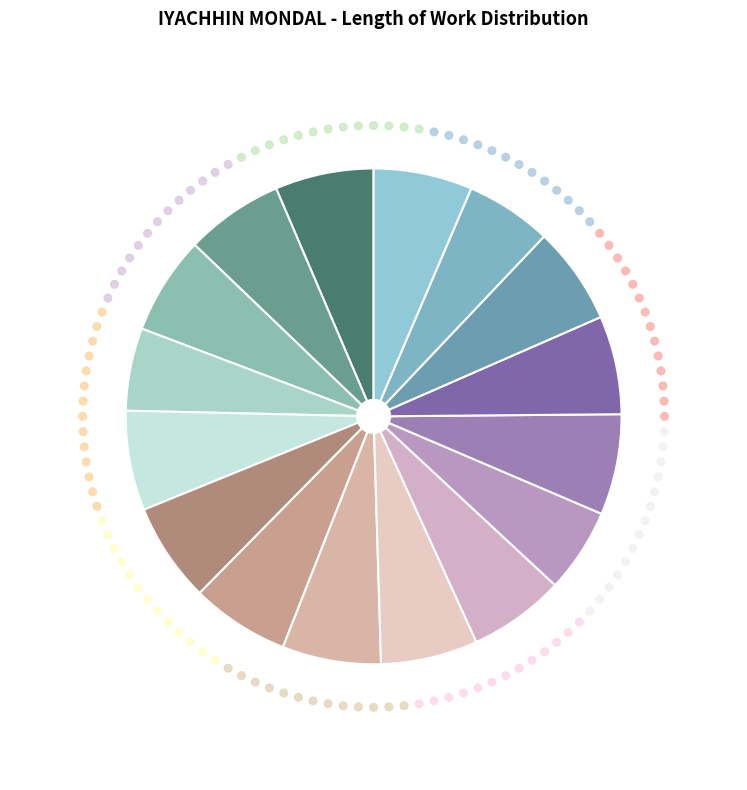

Rank the categories by value from lowest to highest.

Day 4, Day 11, Day 15, Day 10, Day 9, Day 14, Day 2, Day 3, Day 7, Day 13, Day 1, Day 8, Day 16, Day 6, Day 5, Day 12